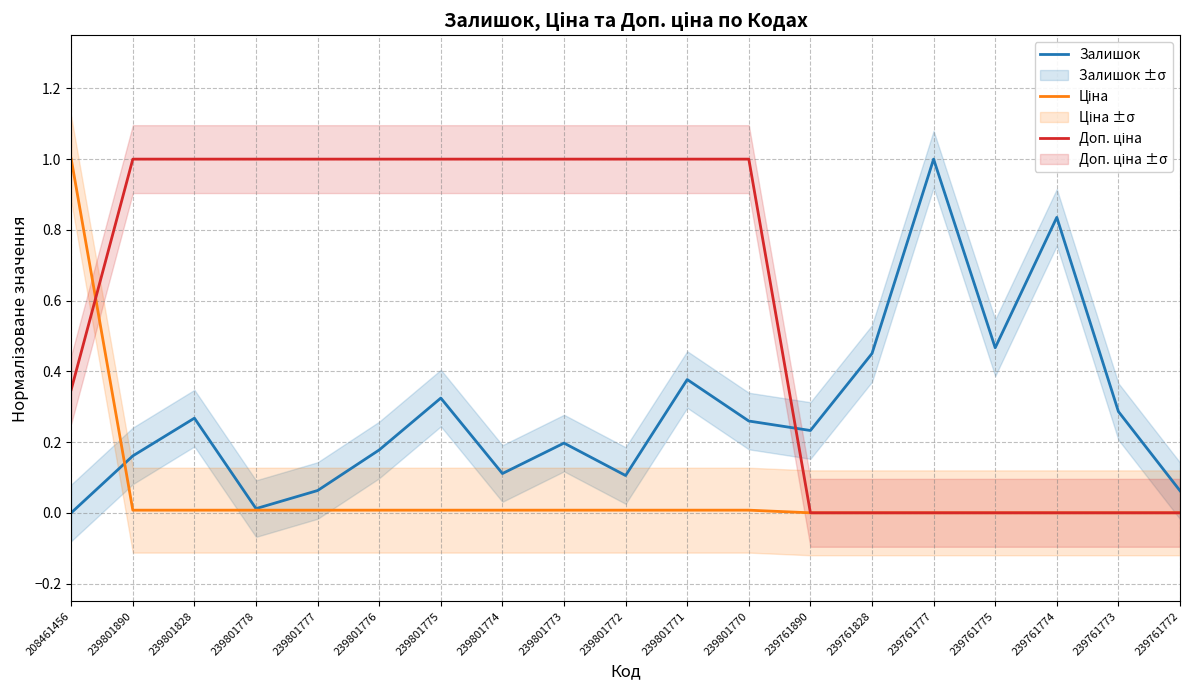

Which category has the highest value in the Залишок series?

239761777